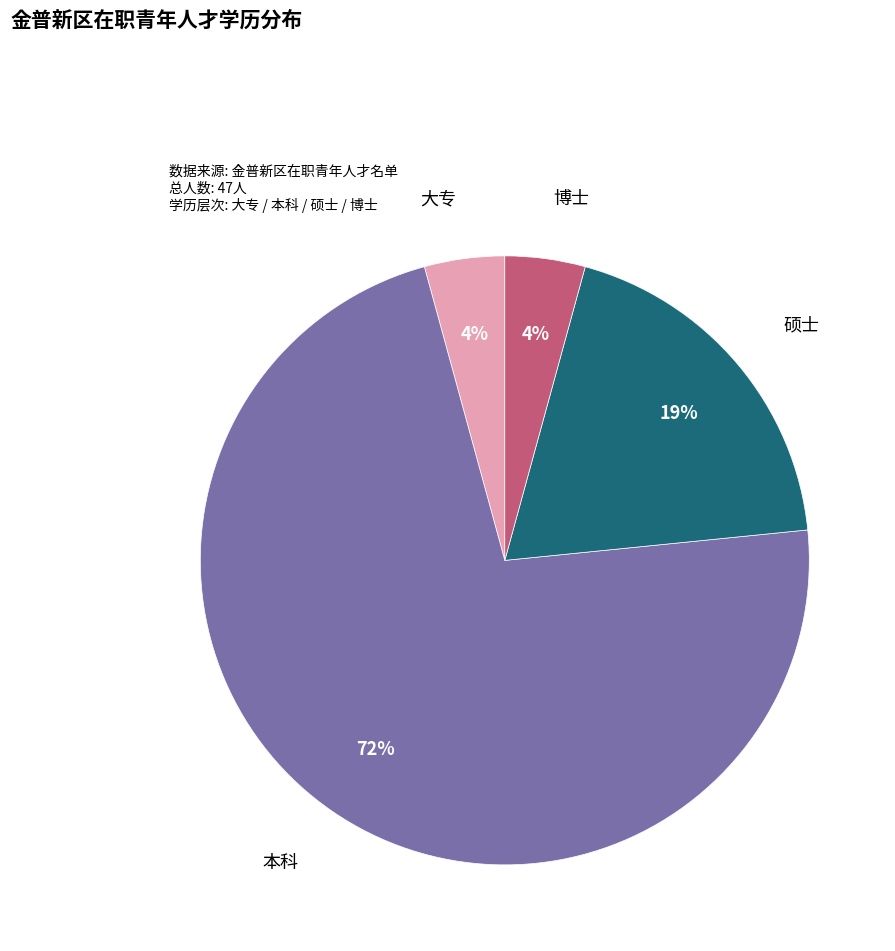

Which has a higher value, 硕士 or 本科?

本科